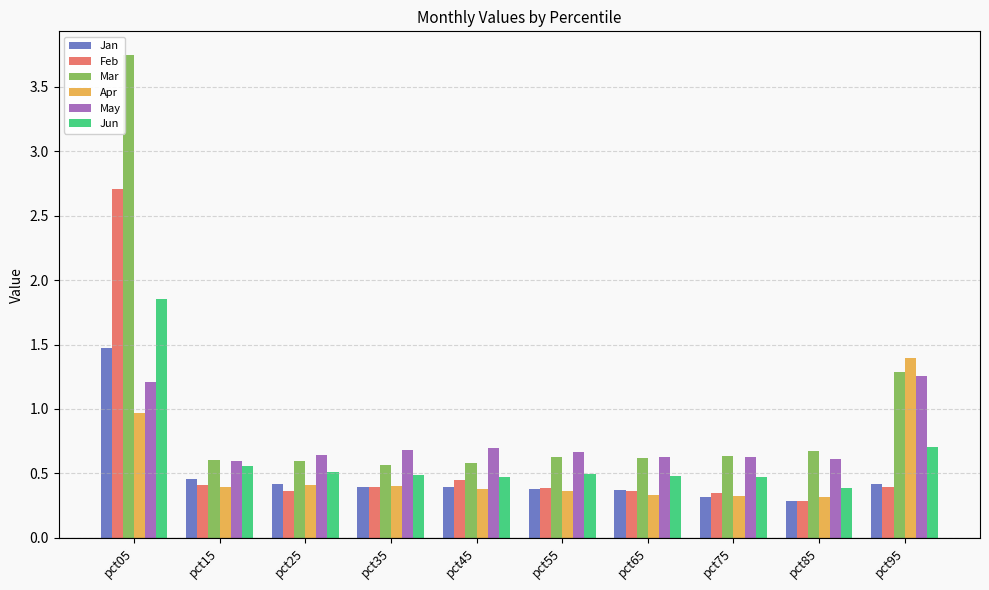

What is the lowest value of the Apr series?

0.3